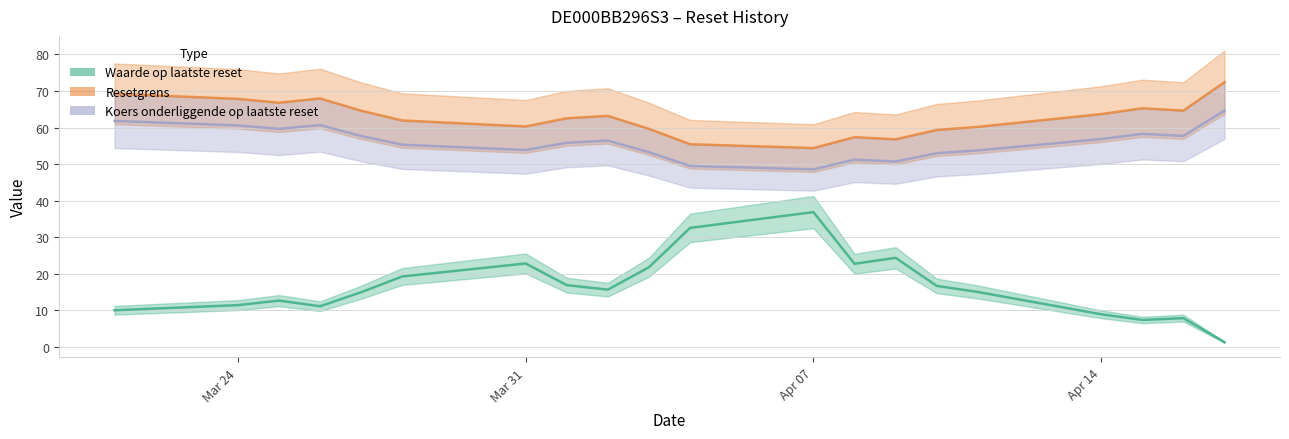

The Koers onderliggende op laatste reset series shows 38.4 at 2025-04-15. True or false?

False